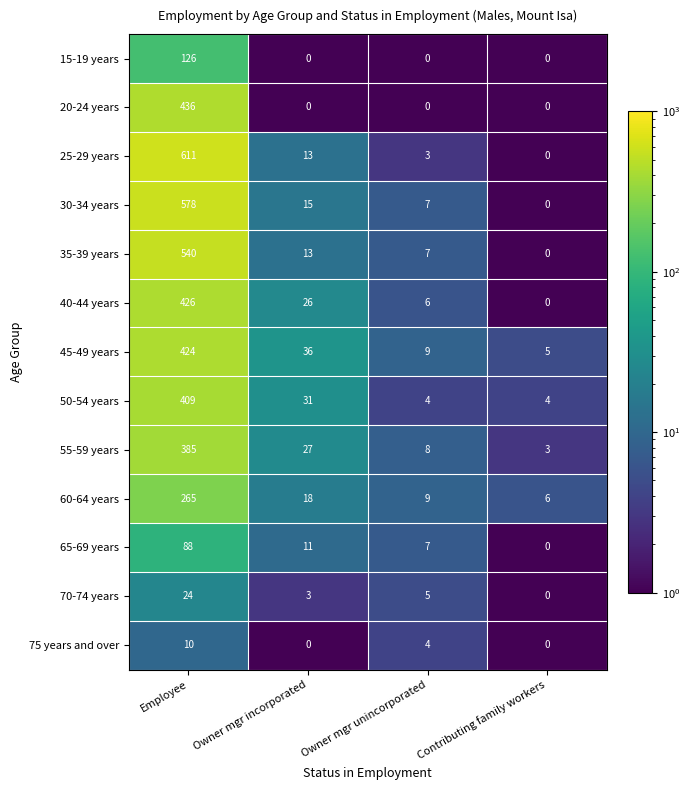

How many series are shown in this chart?

13